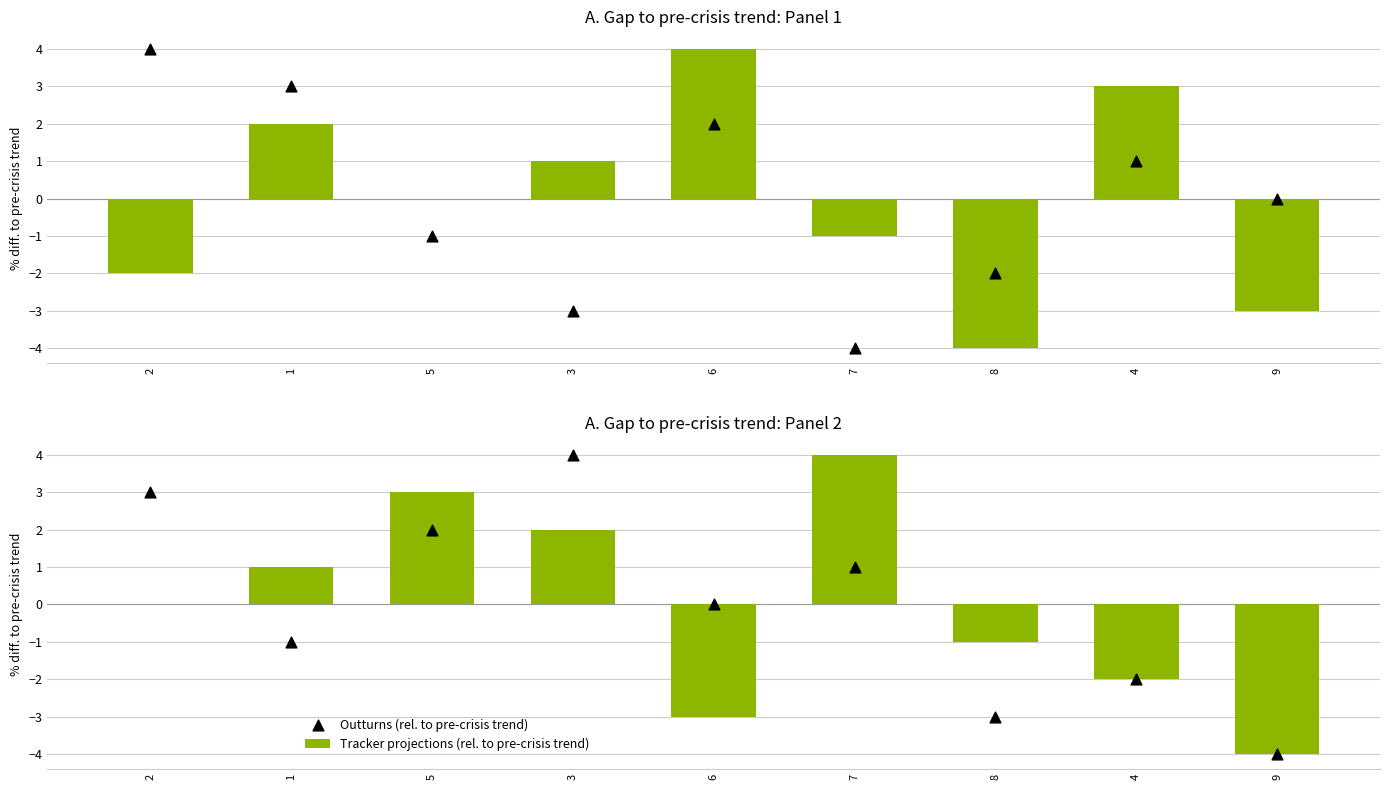

What are all the series names shown in the legend?

Tracker projections (rel. to pre-crisis trend), Outturns (rel. to pre-crisis trend)